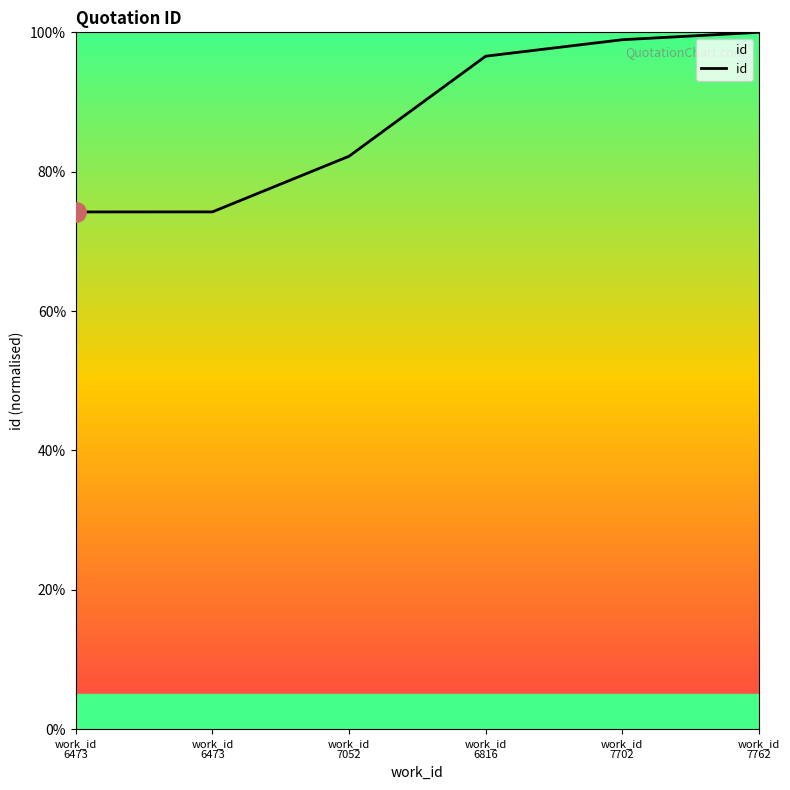

What is the value of the 1st point from the left?

74.2